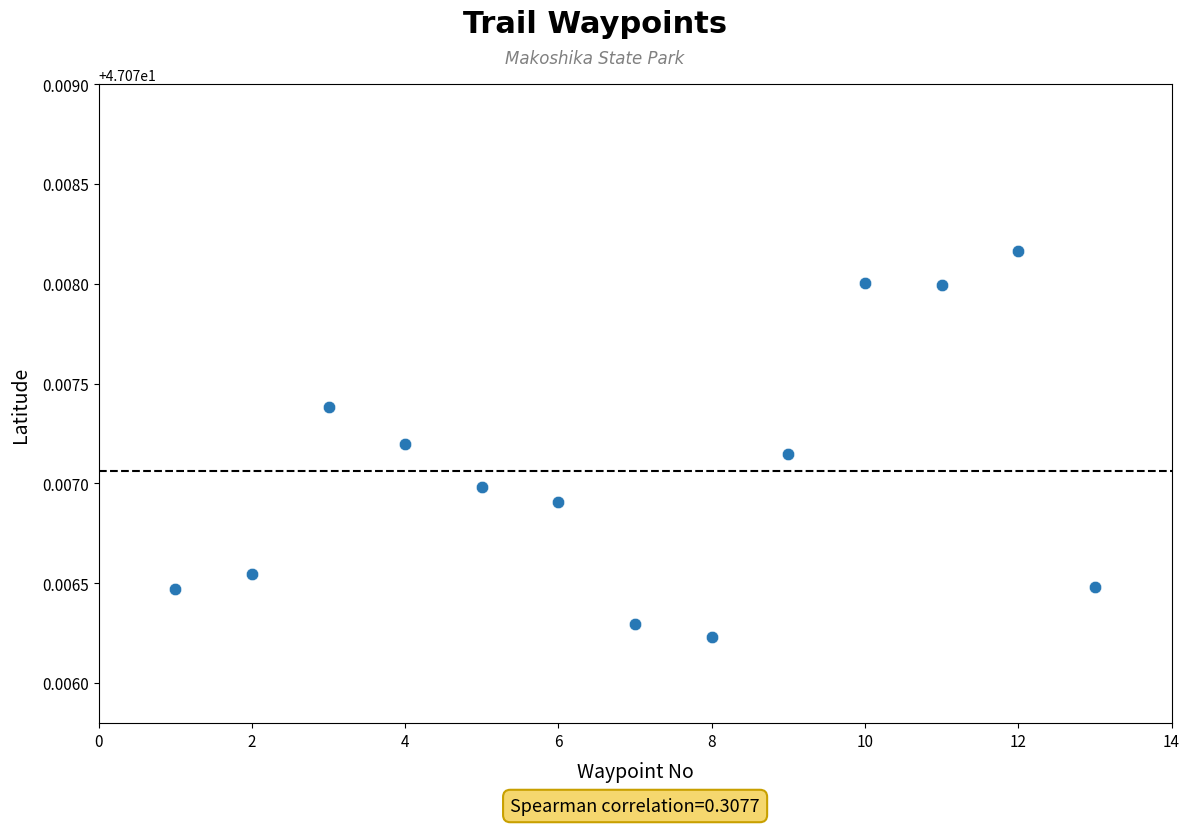

What is the range of X values (max minus min)?

12.0